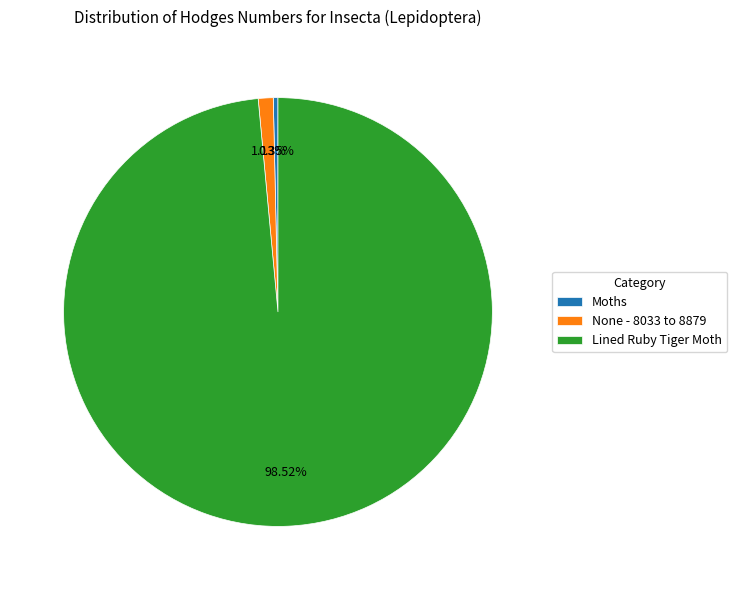

Which slice represents more than half of the pie?

Lined Ruby Tiger Moth